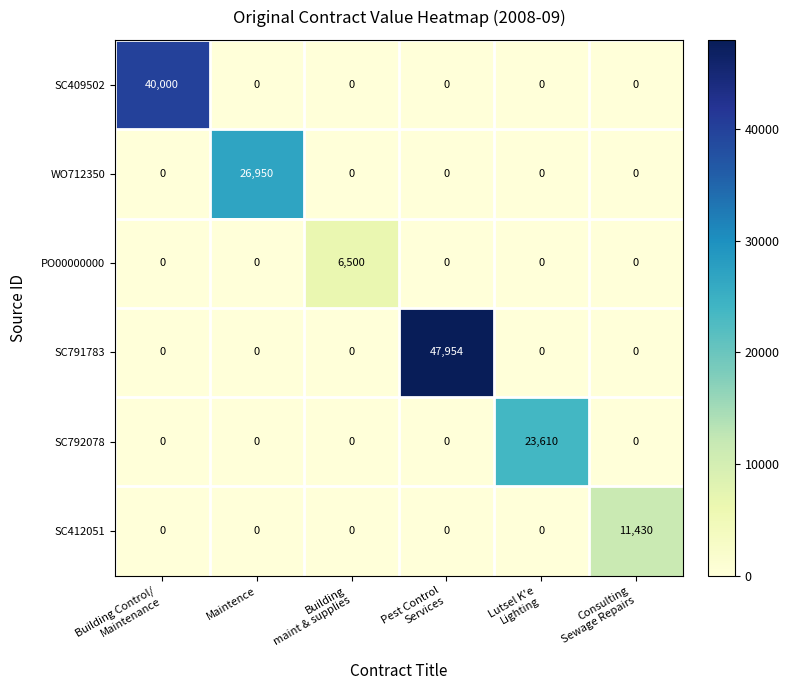

What is the difference between the highest and lowest values at Building Control/
Maintenance?

40000